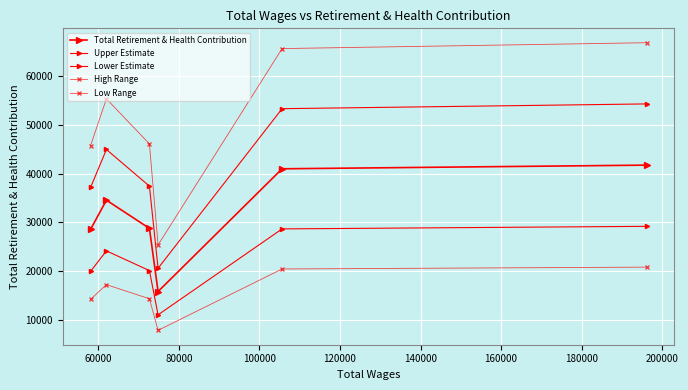

How many lines are shown in the chart?

5